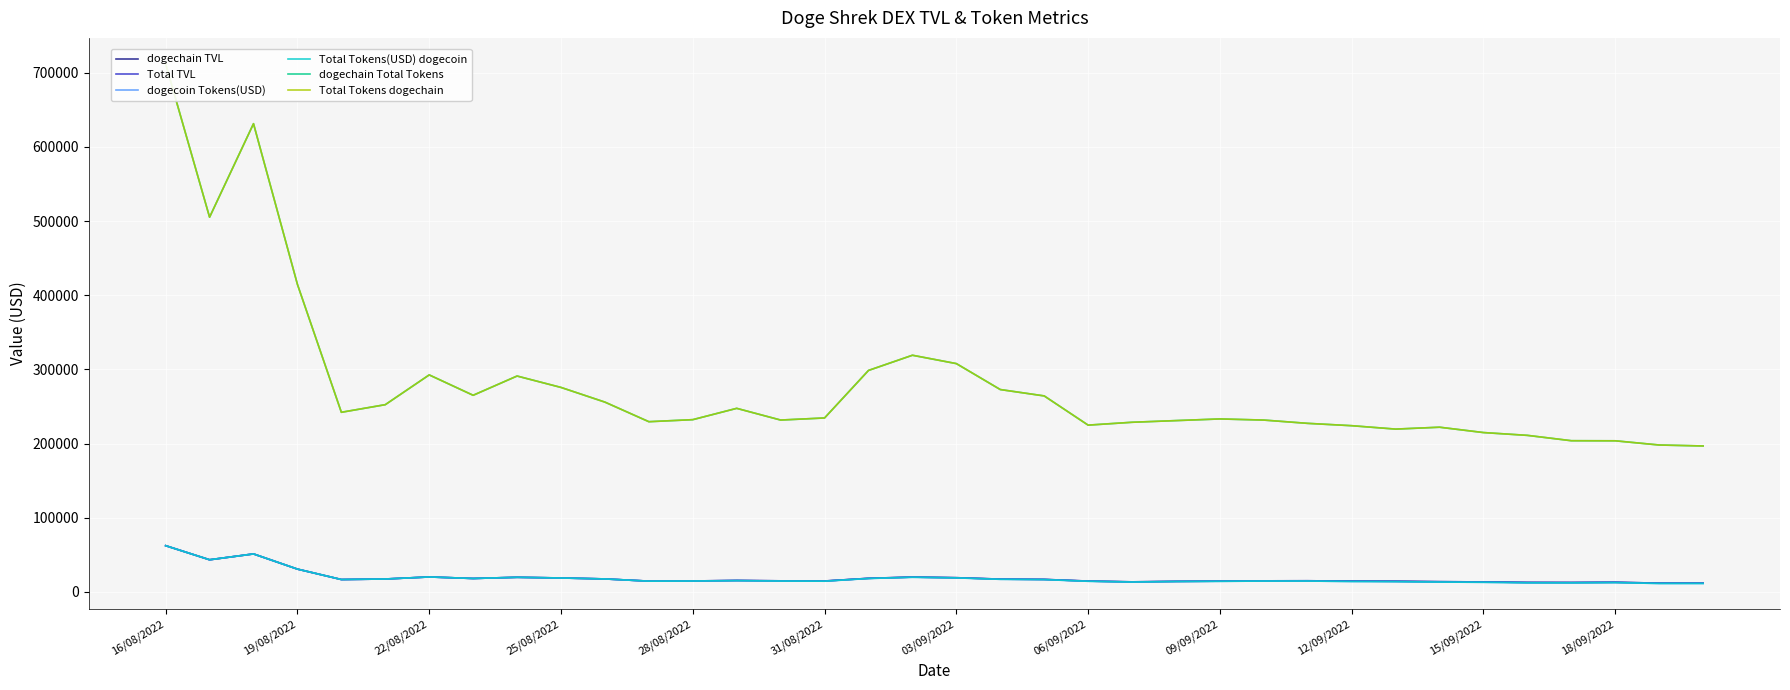

How many data points in Total TVL are above 15133?

18